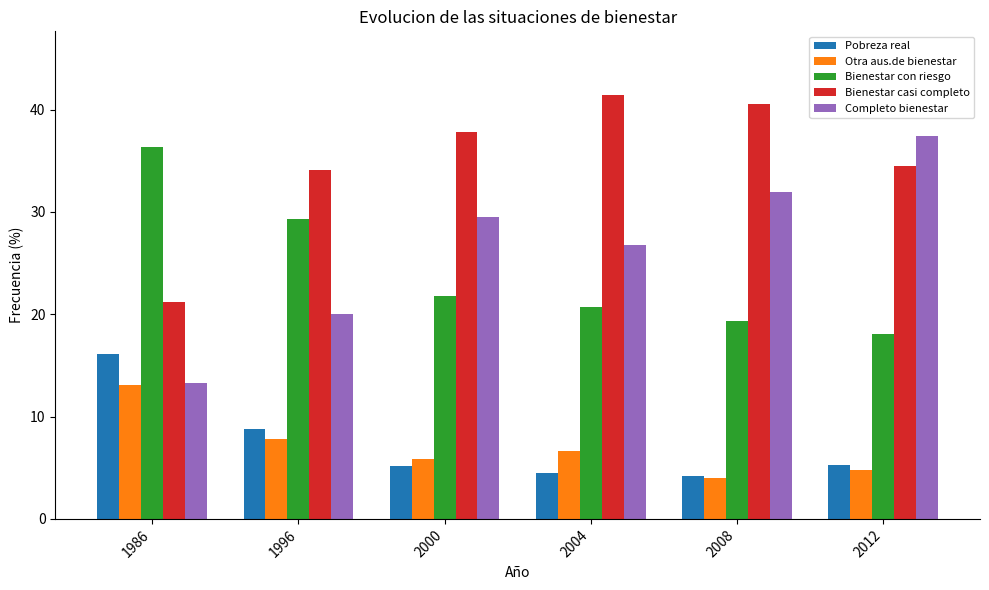

How many data points in Completo bienestar are less than 29?

3